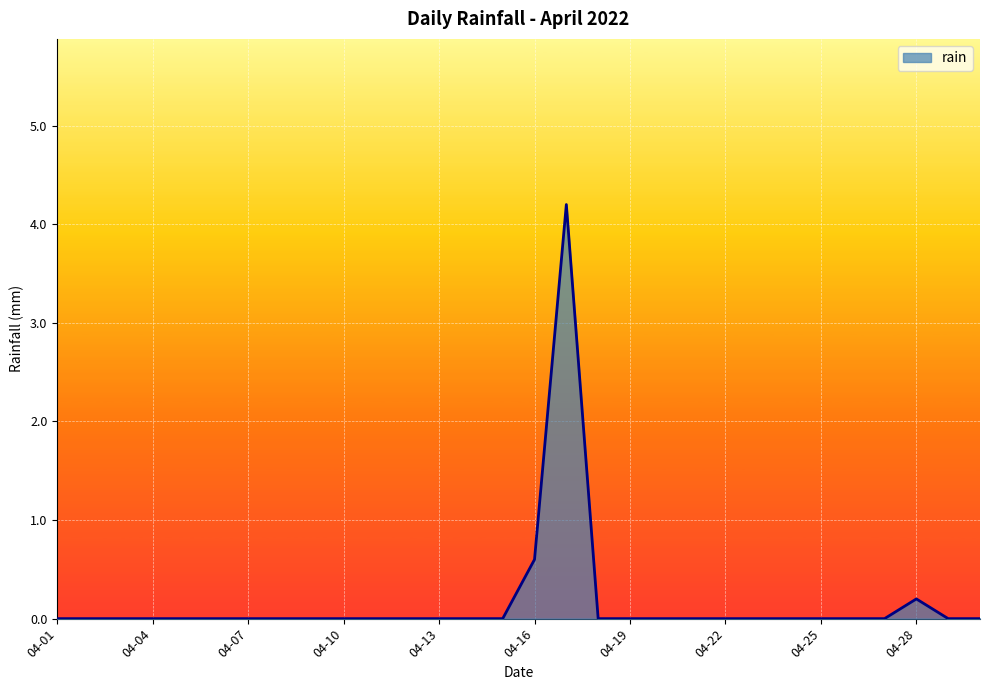

What is the greatest value displayed?

4.2